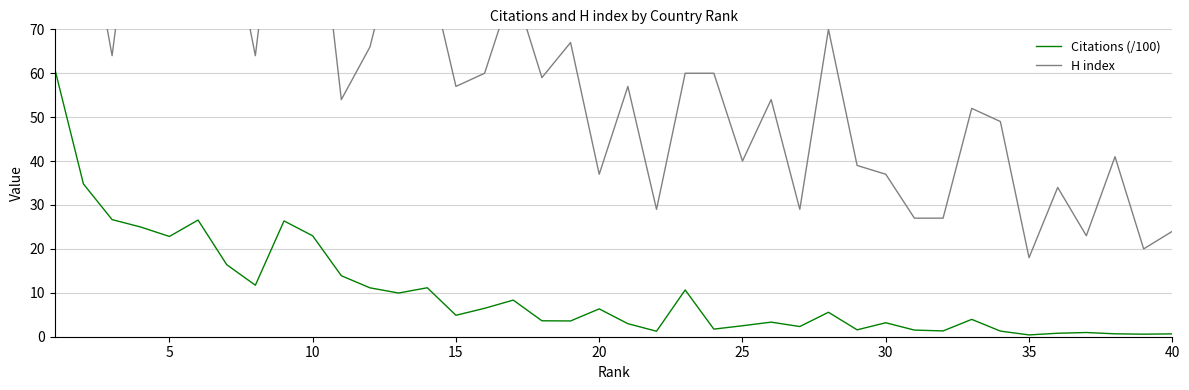

Which series has the largest range (max minus min)?

H index